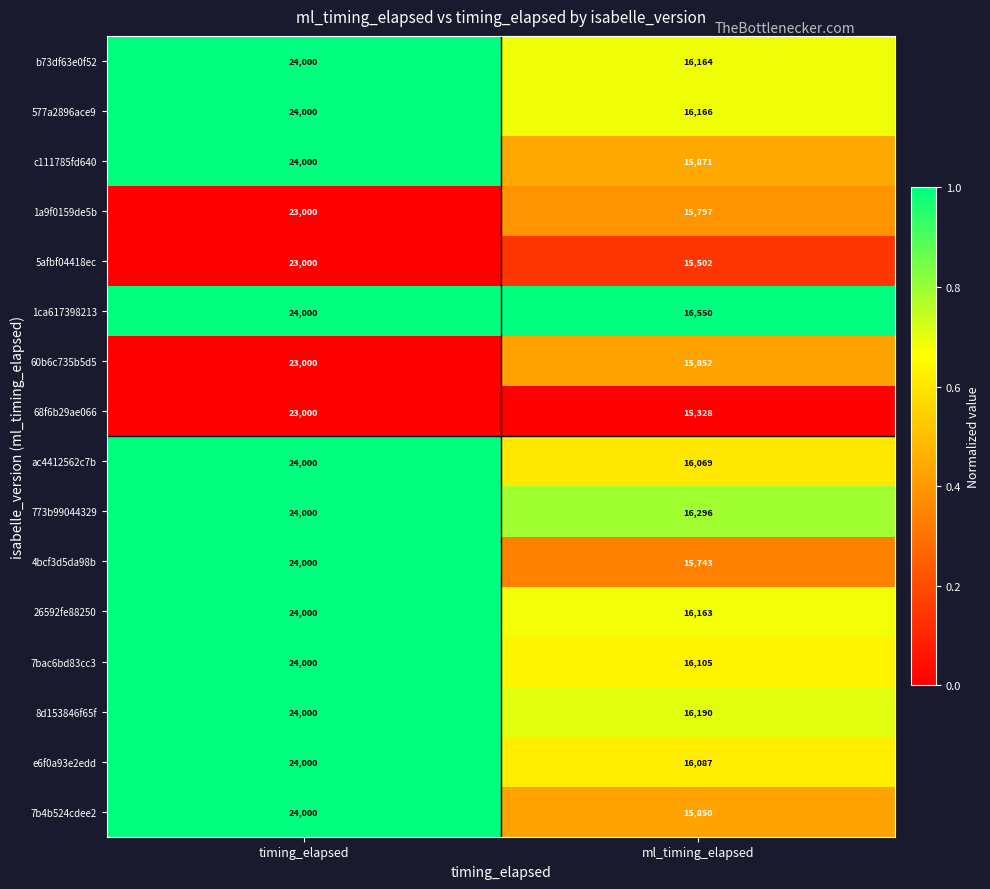

What is the difference between the maximum and minimum values in the 8d153846f65f series?

7810